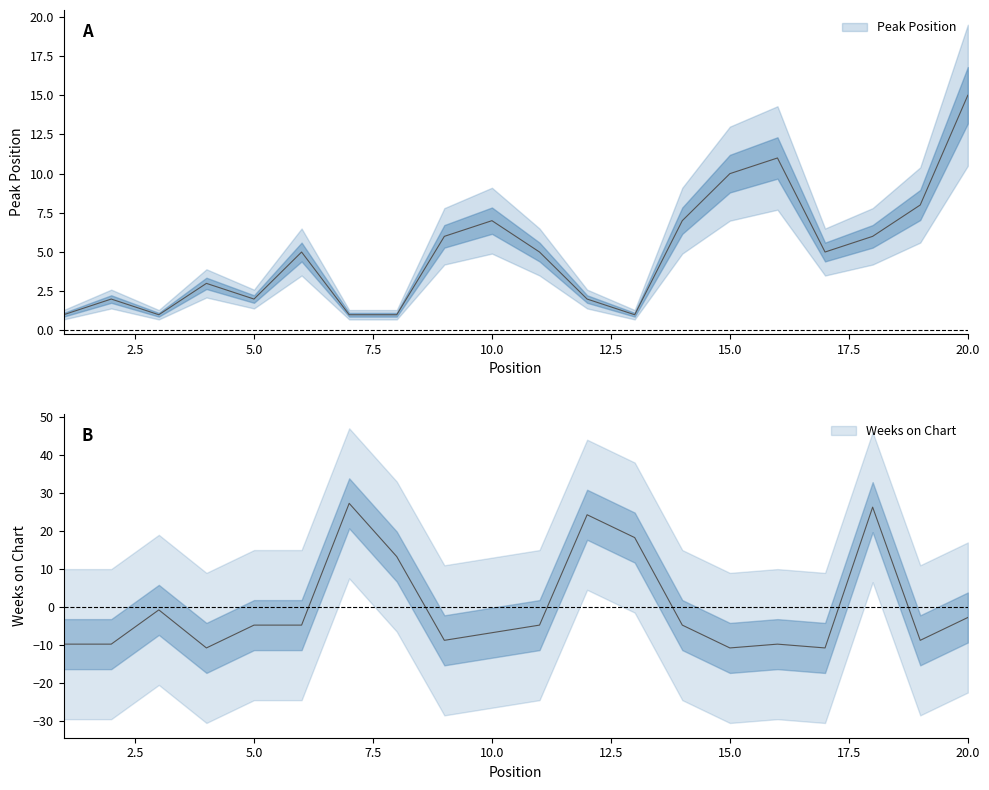

What is the difference between the maximum and minimum values in the Weeks on Chart series?

38.0